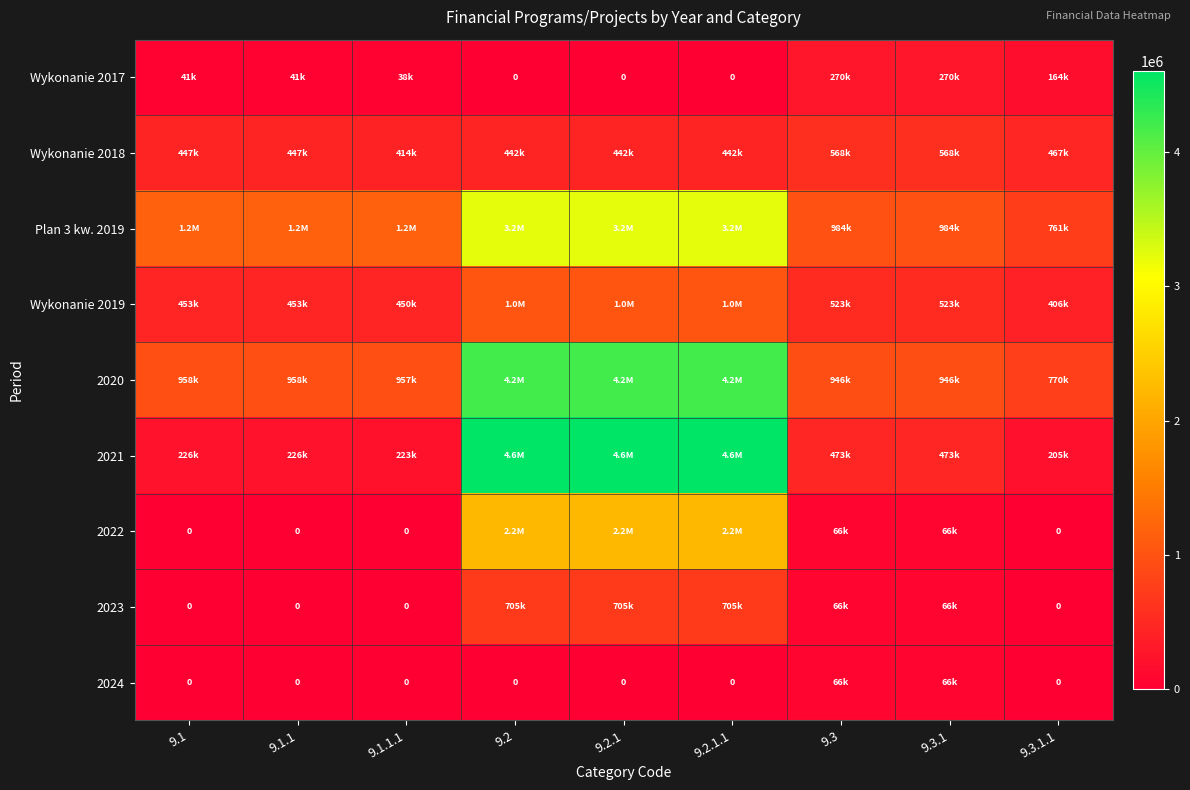

Rank the series at 9.1.1.1 from lowest to highest value.

2022, 2023, 2024, Wykonanie 2017, 2021, Wykonanie 2018, Wykonanie 2019, 2020, Plan 3 kw. 2019